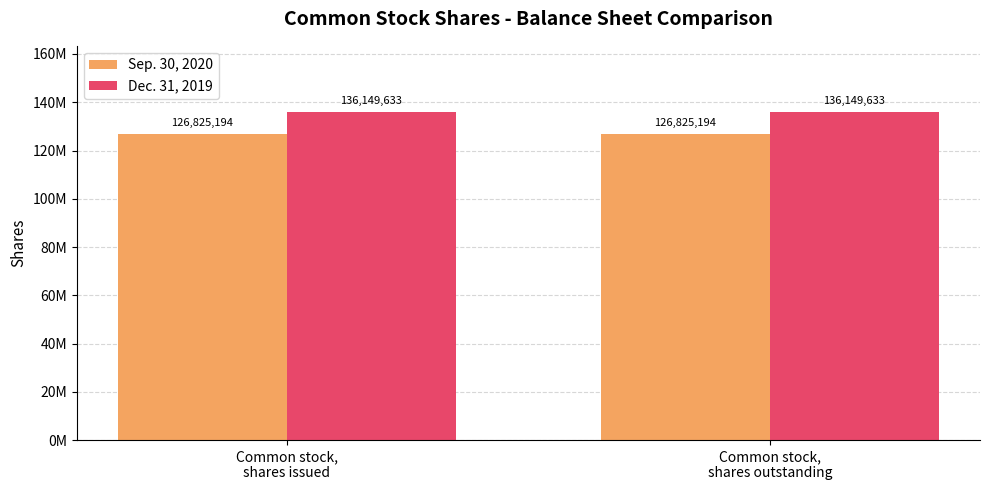

What is the smallest value displayed?

126825194